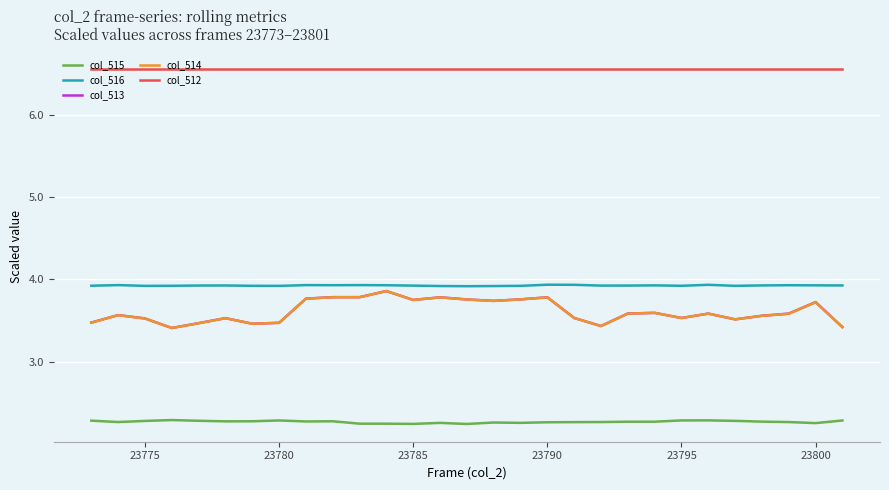

What is the lowest value of the col_515 series?

2.2